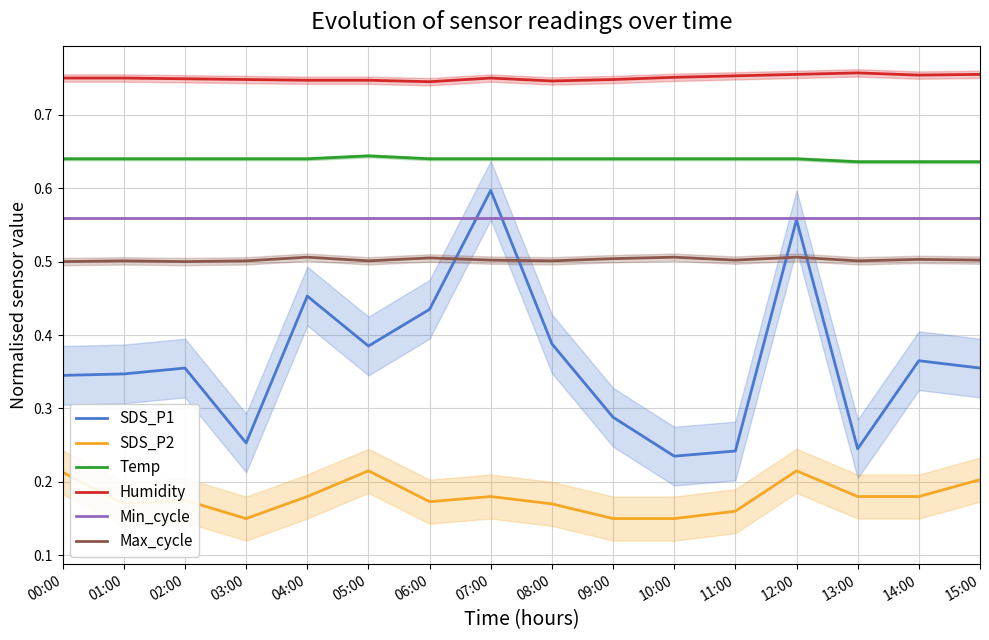

How many lines are shown in the chart?

6